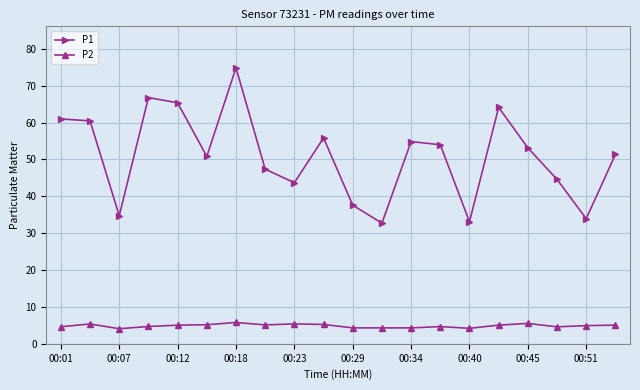

List the series in order of their peak value, highest first.

P1, P2